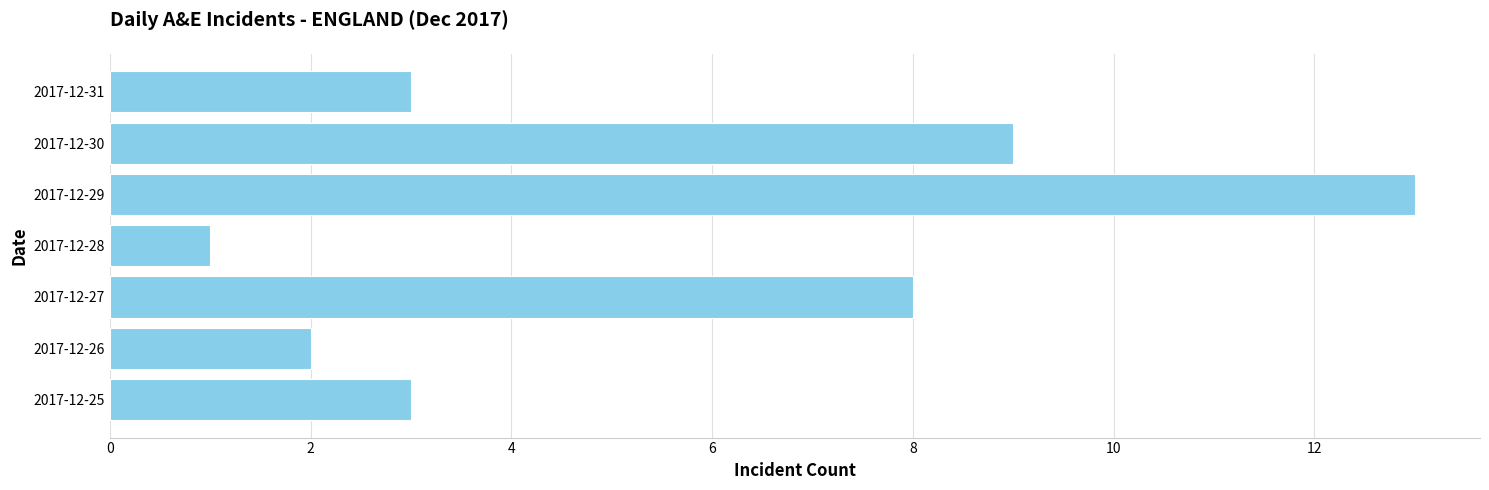

What is the maximum value shown in the chart?

13